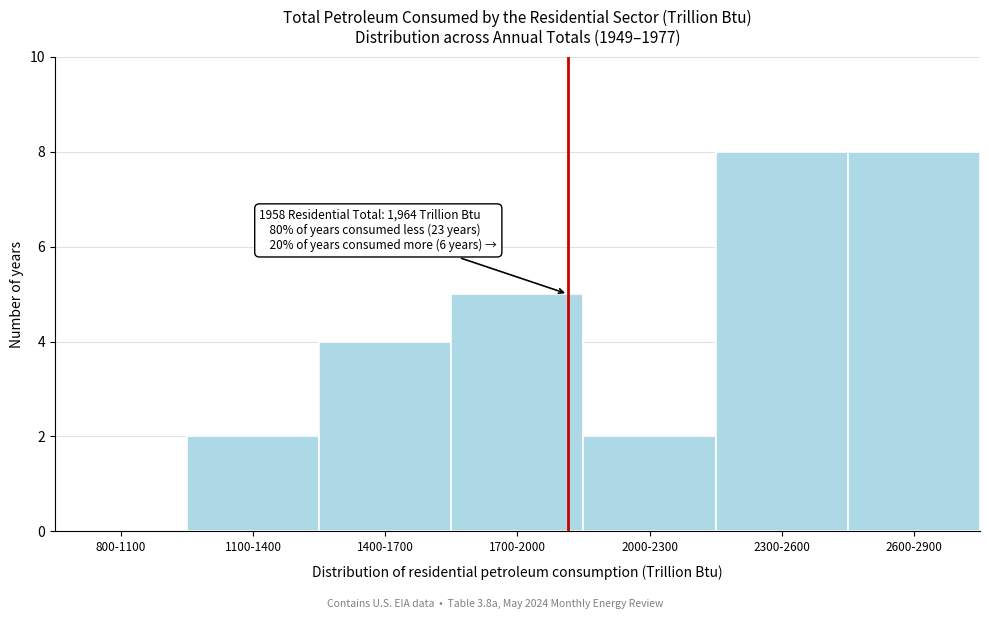

Reading right to left, what are all the values shown in this chart?

2600-2900=8	2300-2600=8	2000-2300=2	1700-2000=5	1400-1700=4	1100-1400=2	800-1100=0